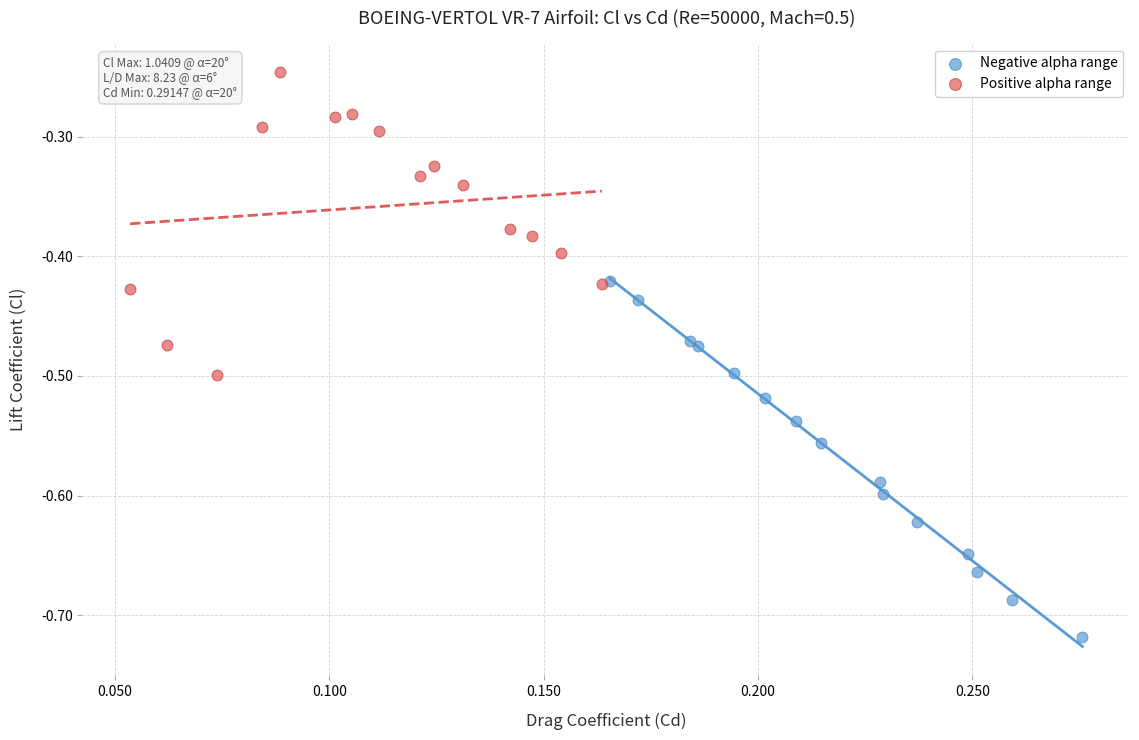

Which series reaches the maximum Y coordinate?

Positive alpha range